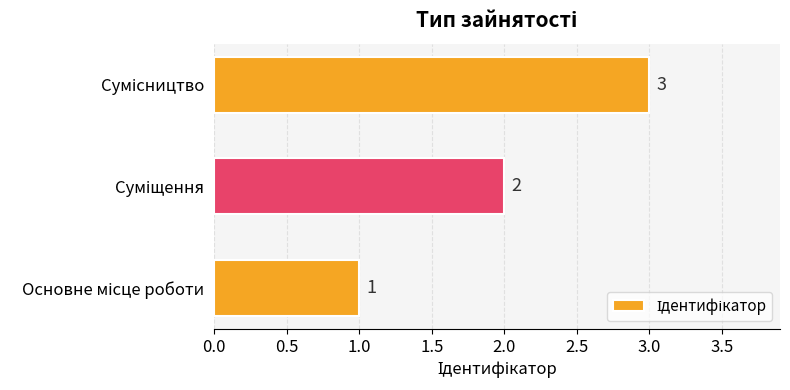

What is the sum of all values?

6